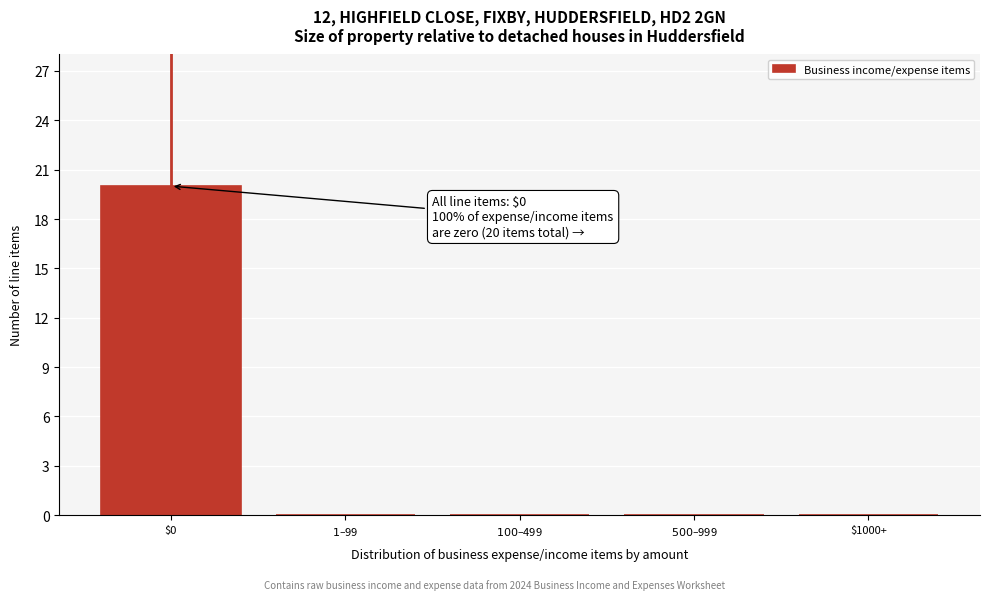

The value at $0 is 20. True or false?

True